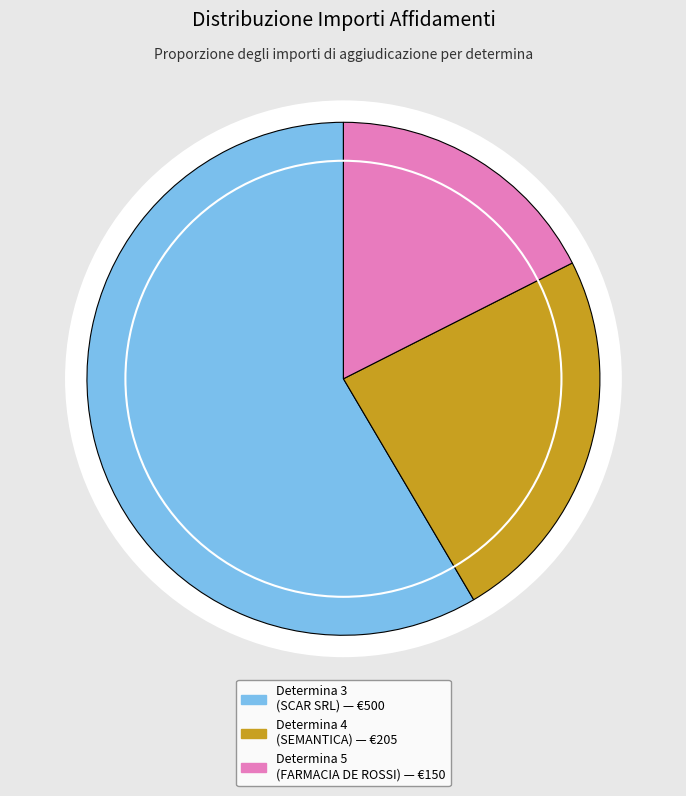

How many segments does this pie chart have?

3